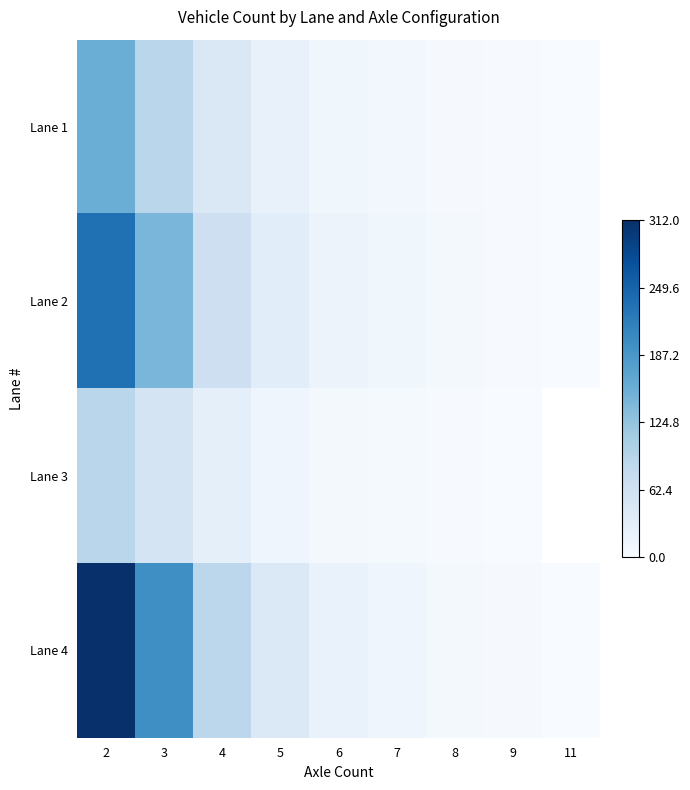

Which label corresponds to the largest value in the chart?

2